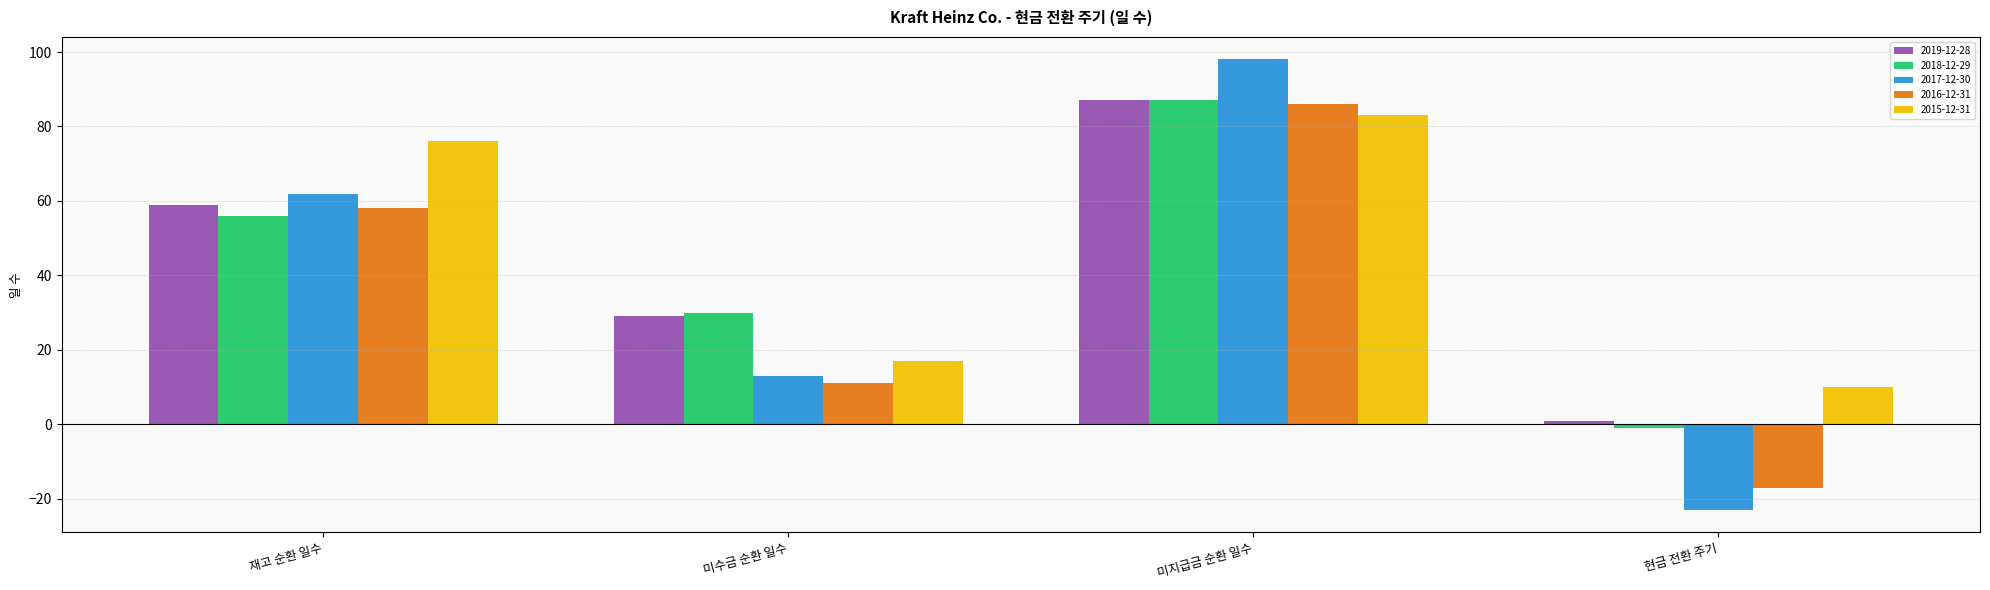

Rank the categories by 2019-12-28 value from lowest to highest.

현금 전환 주기, 미수금 순환 일수, 재고 순환 일수, 미지급금 순환 일수